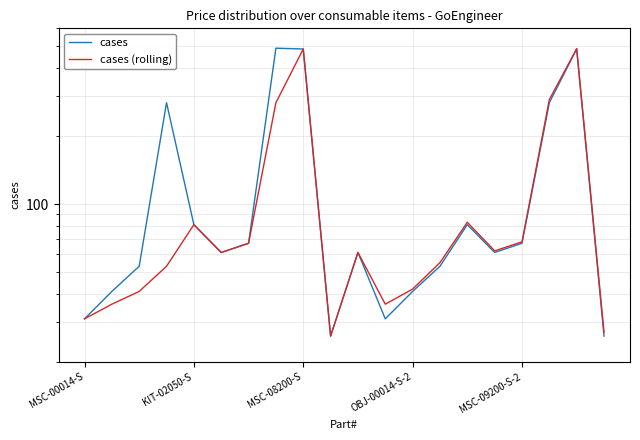

What are all the series names shown in the legend?

cases, cases (rolling)